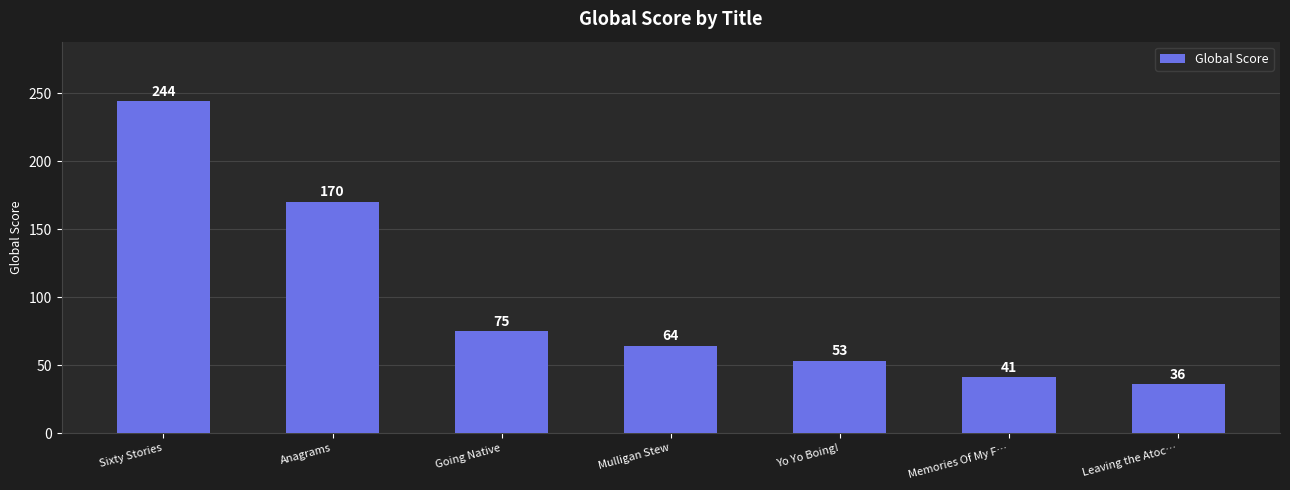

Reading left to right, what are all the values shown in this chart?

244	170	75	64	53	41	36